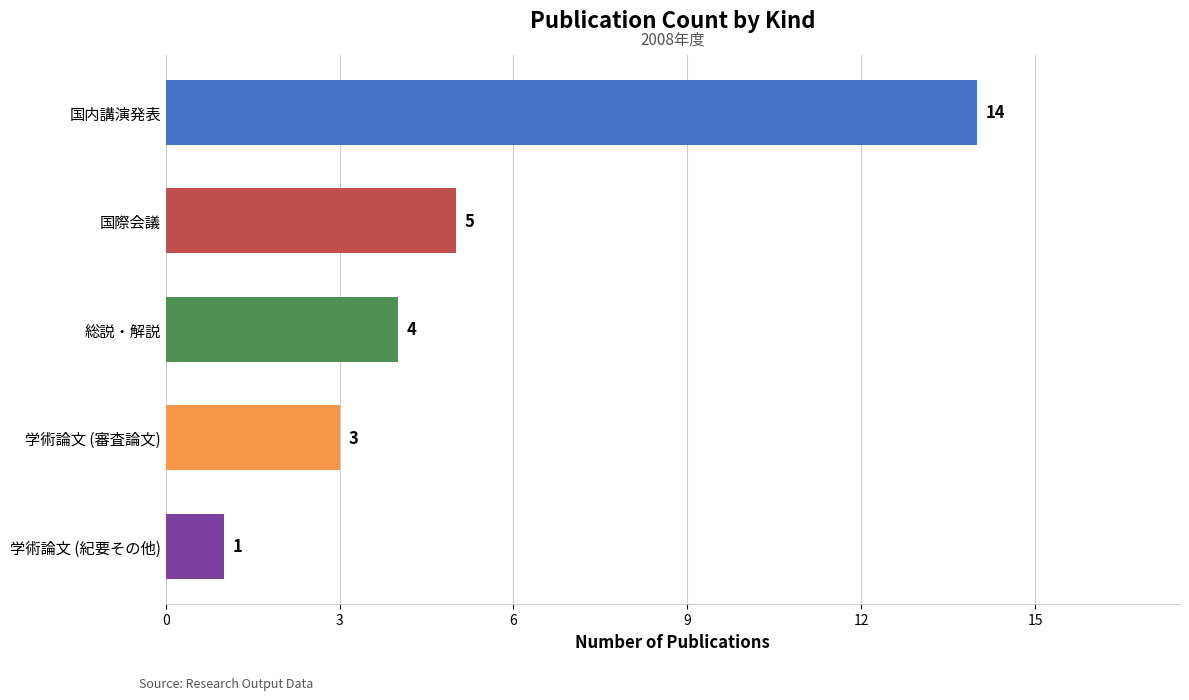

What is the difference between the maximum and second lowest values?

11